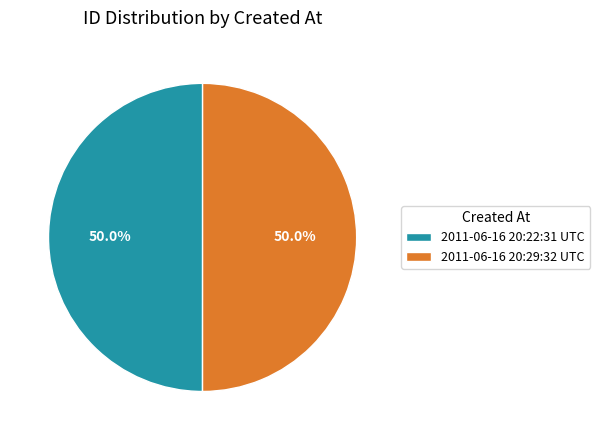

Combined, what portion of the pie is 2011-06-16 20:22:31 UTC and 2011-06-16 20:29:32 UTC?

100.0%